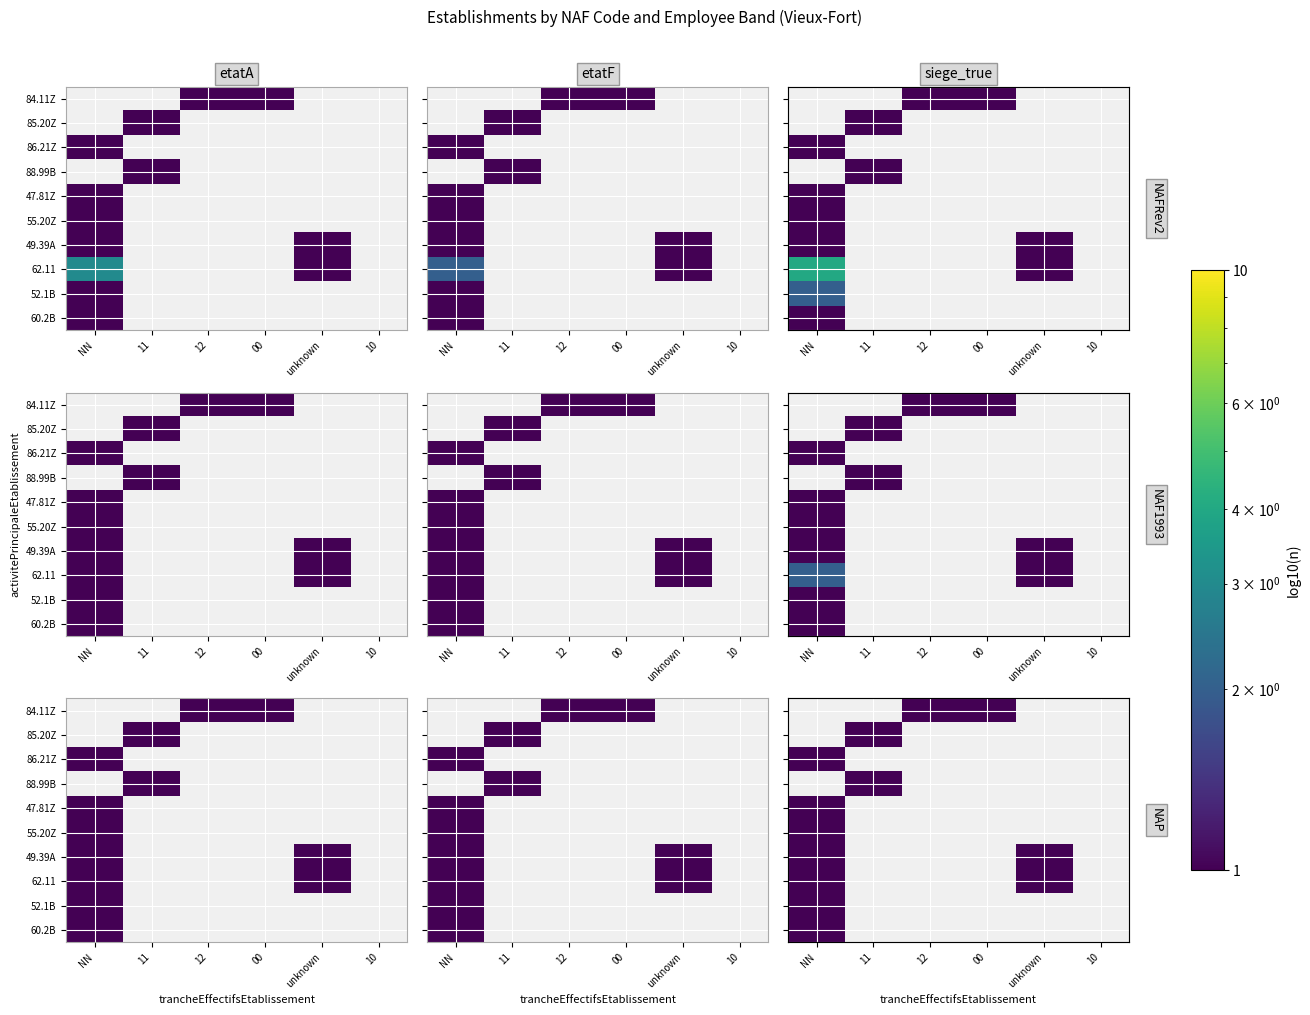

What is the total value across all series at 12?

1